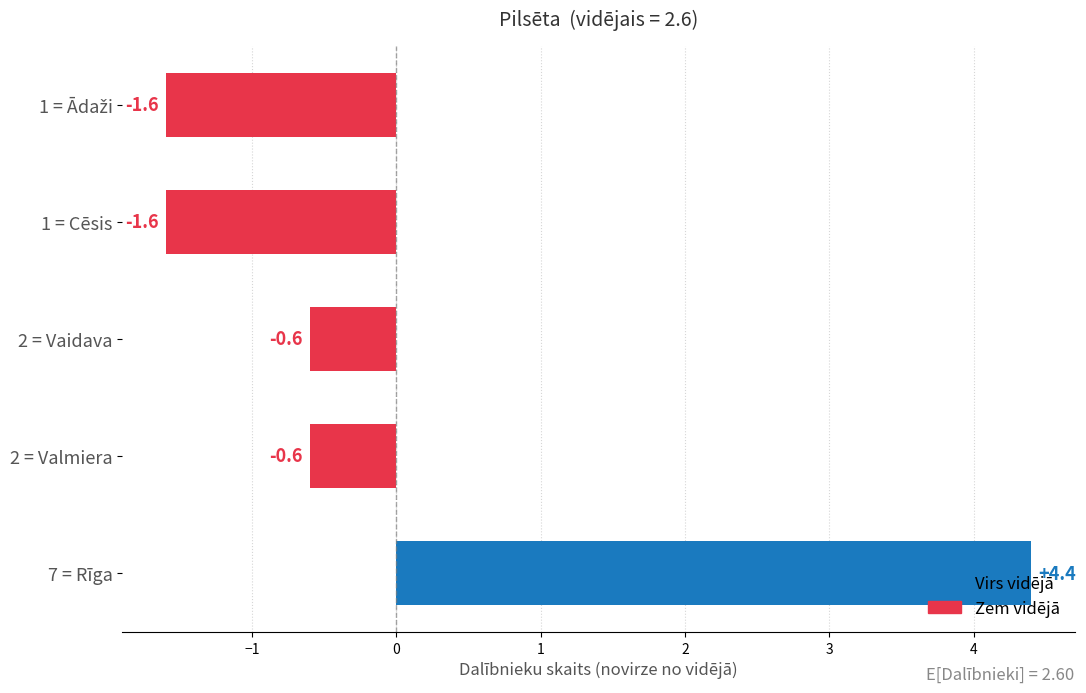

What is the change in value from 7 = Rīga to 1 = Cēsis?

-6.0